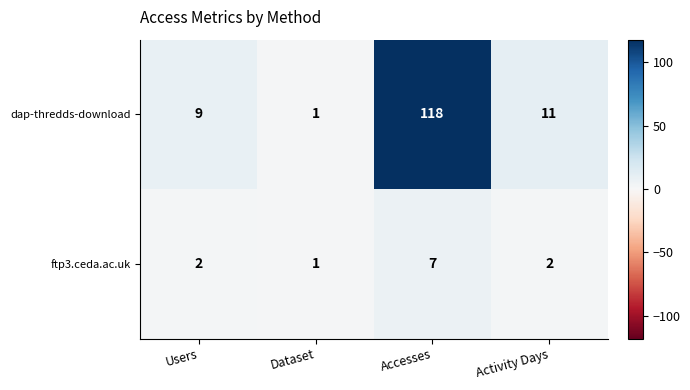

Rank the series at Activity Days from highest to lowest value.

dap-thredds-download, ftp3.ceda.ac.uk